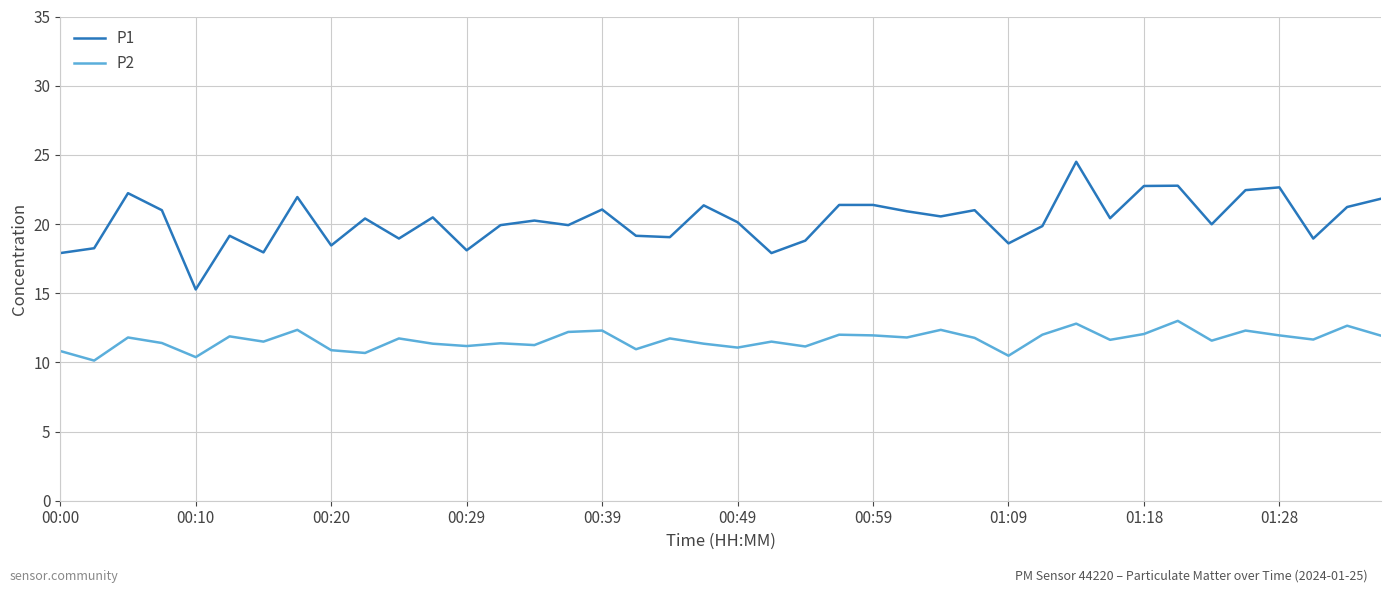

What are all the series names shown in the legend?

P1, P2